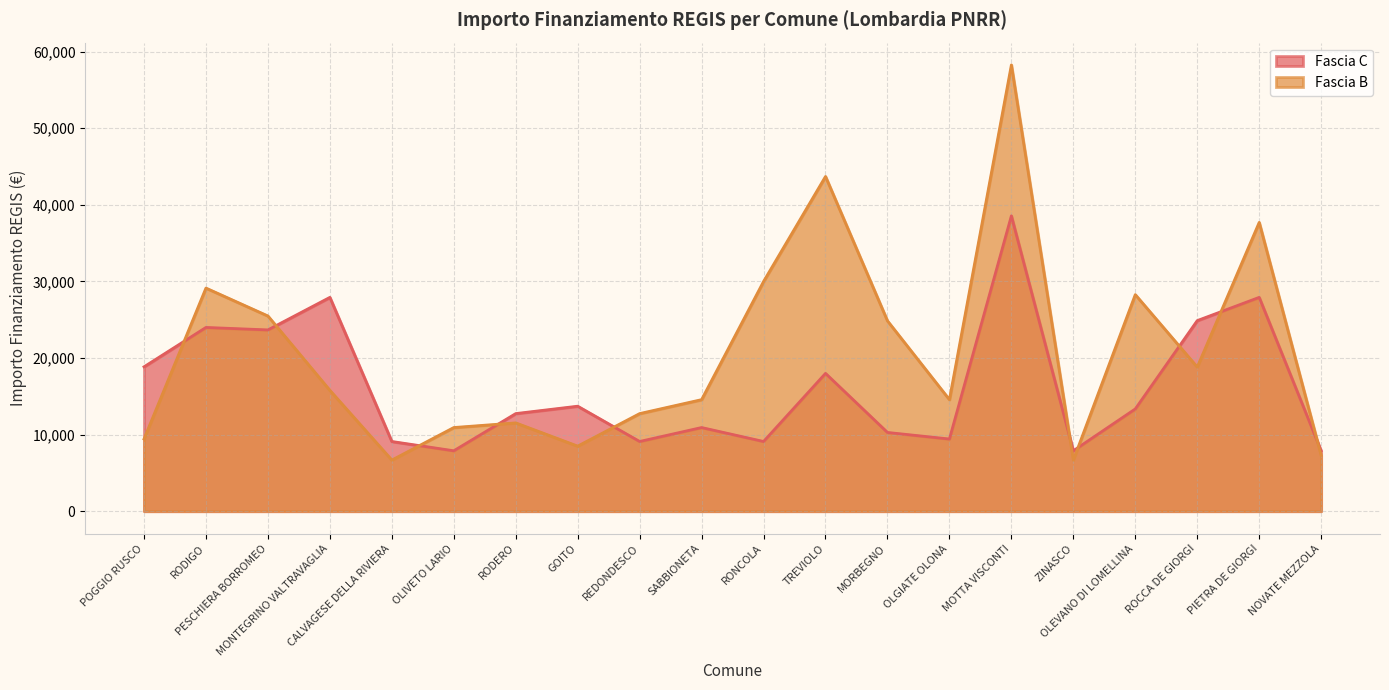

How many lines are shown in the chart?

2